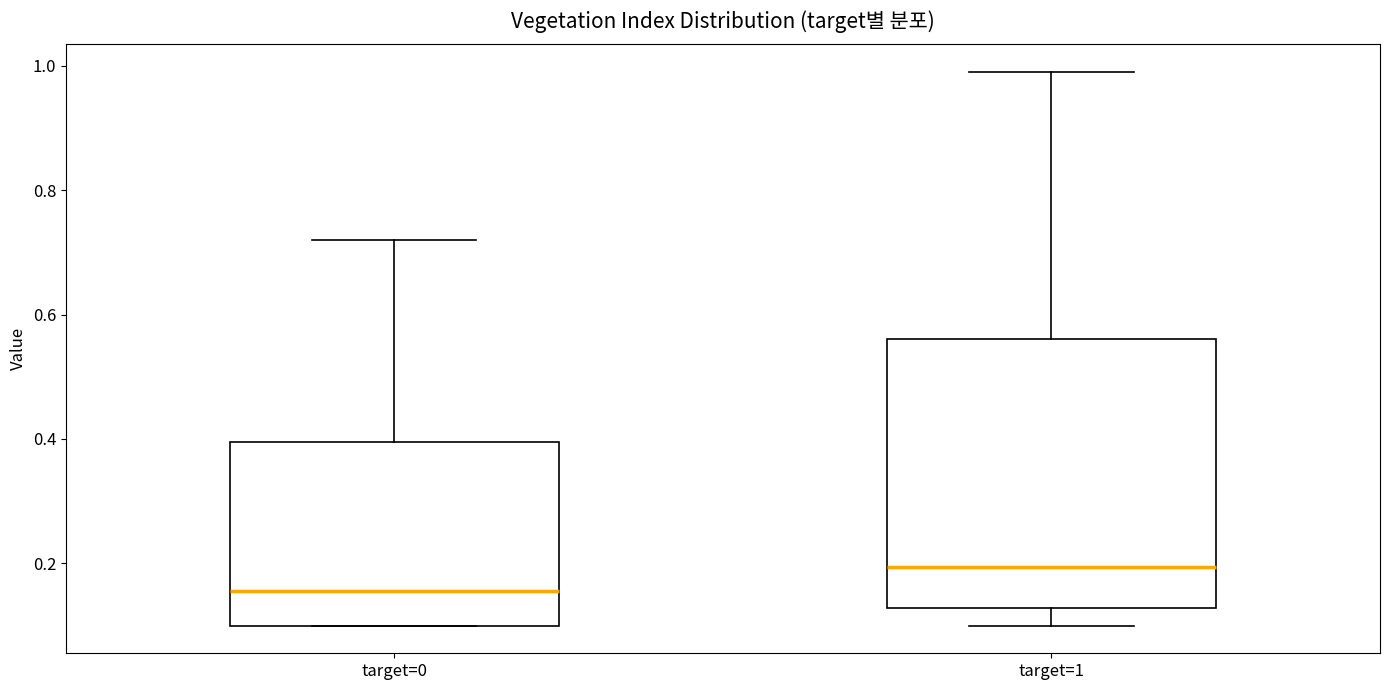

Which box is the tallest, from its lower edge to its upper edge?

target=1